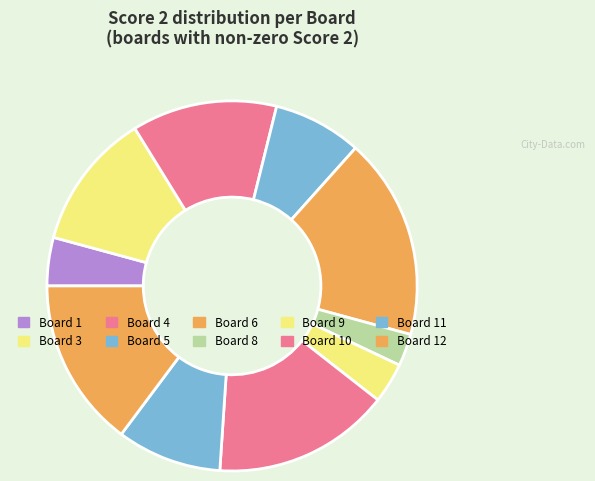

Which slice is the largest?

6